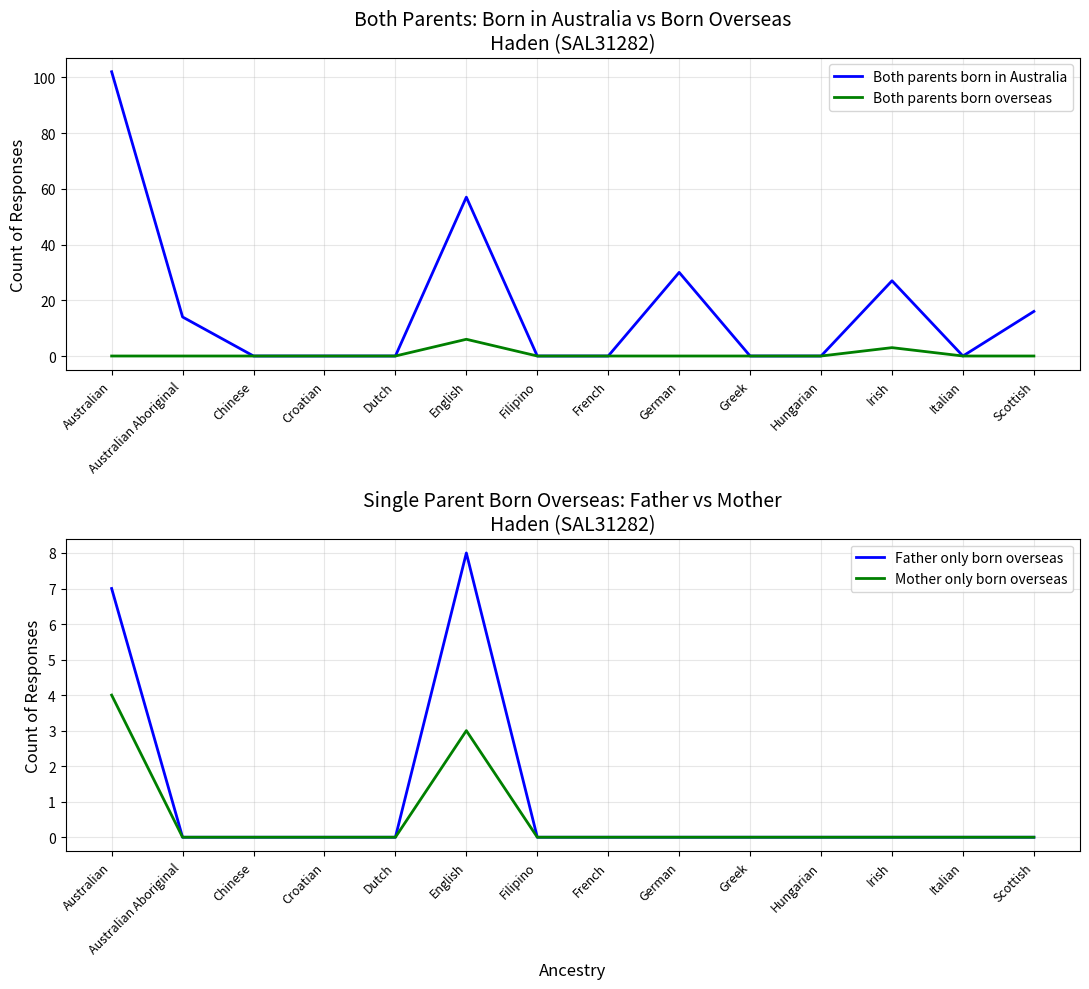

Read the Both parents born in Australia value at Scottish, to the nearest 5.

15